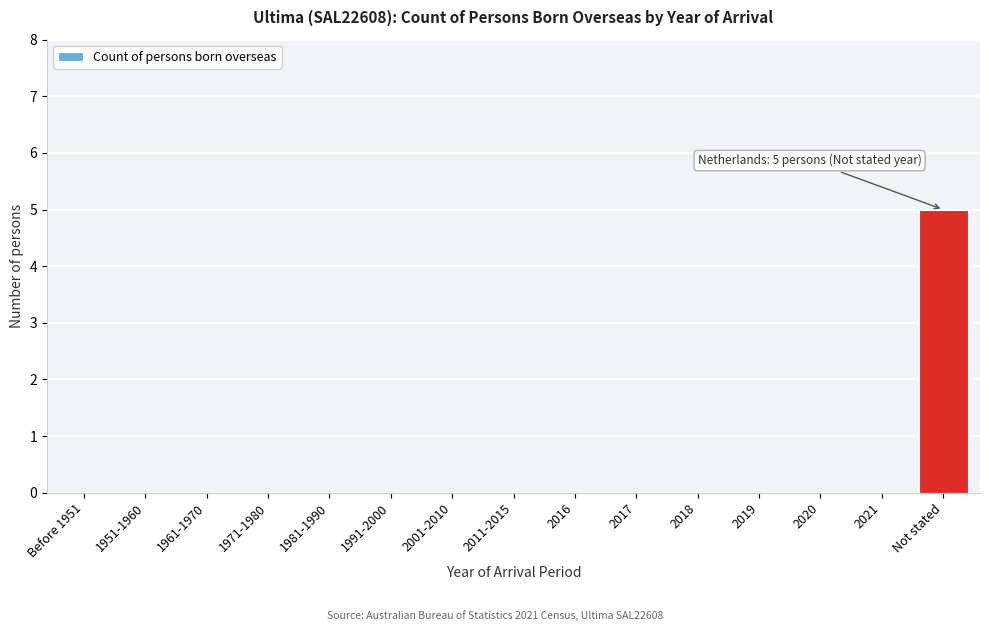

Reading left to right, list all the values displayed in this chart.

Before 1951=0	1951-1960=0	1961-1970=0	1971-1980=0	1981-1990=0	1991-2000=0	2001-2010=0	2011-2015=0	2016=0	2017=0	2018=0	2019=0	2020=0	2021=0	Not stated=5